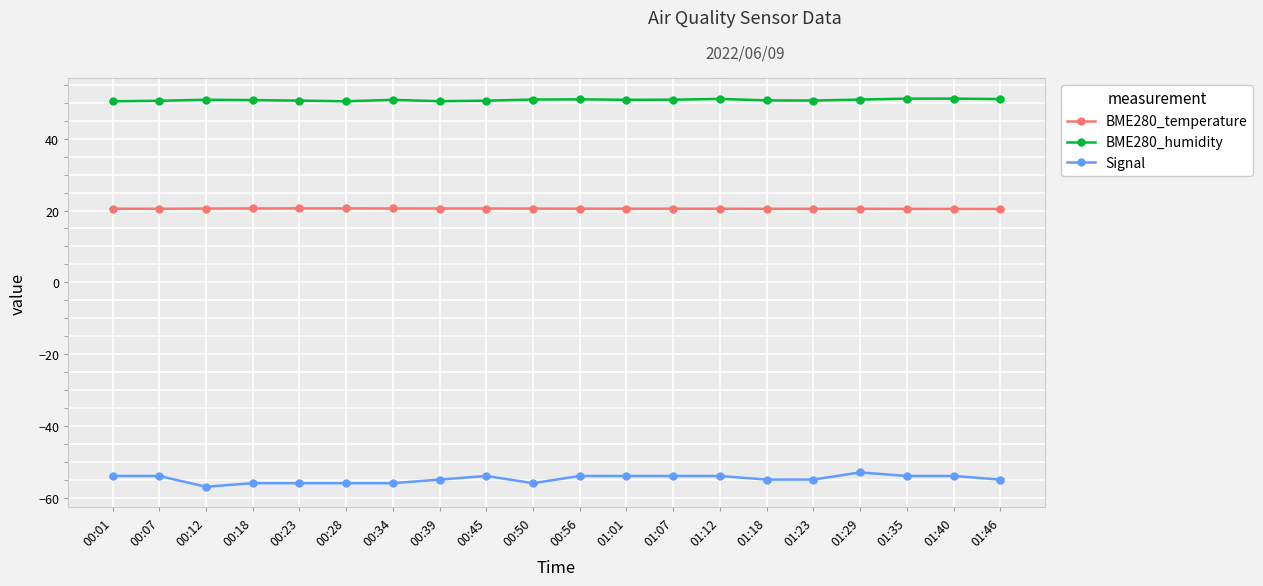

Does the chart display data point markers on the line(s)?

Yes